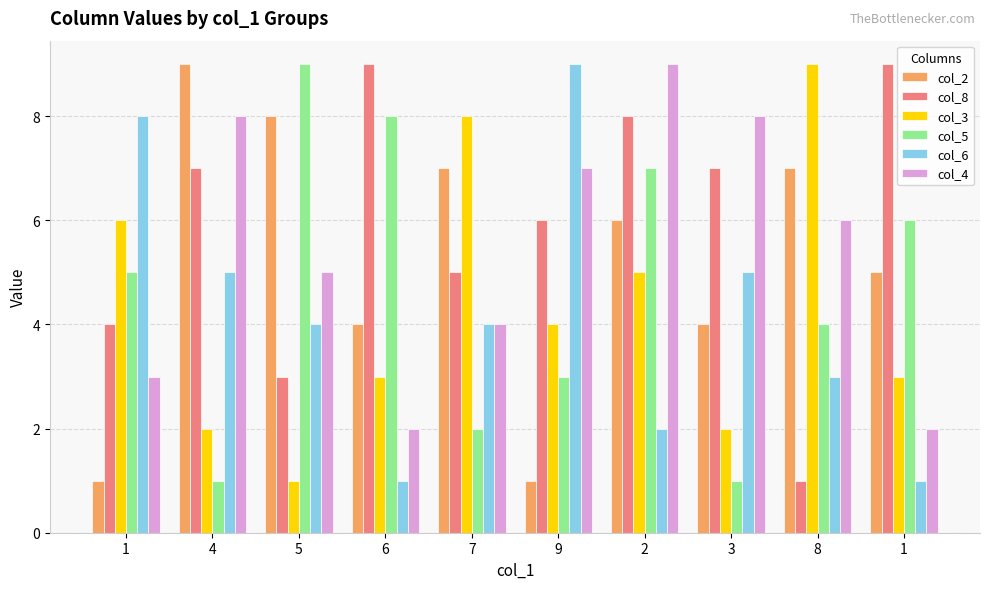

How many series are shown in this chart?

6